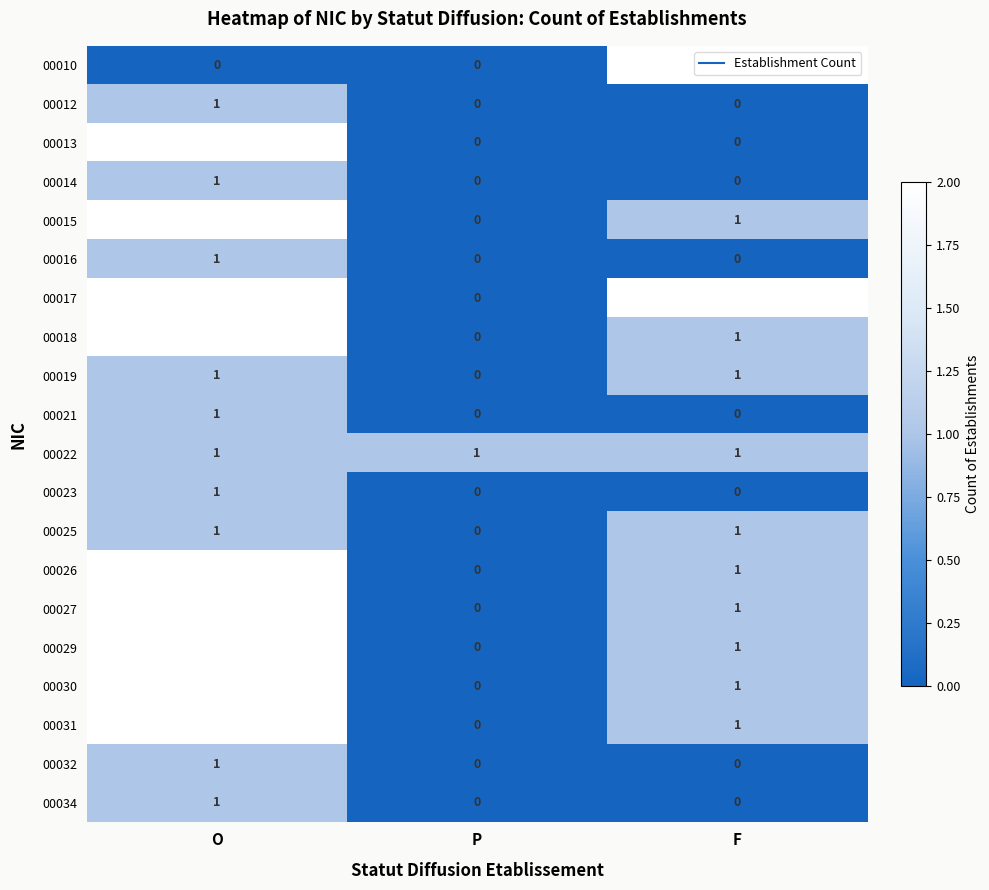

Which category has the lowest value in the 00015 series?

P